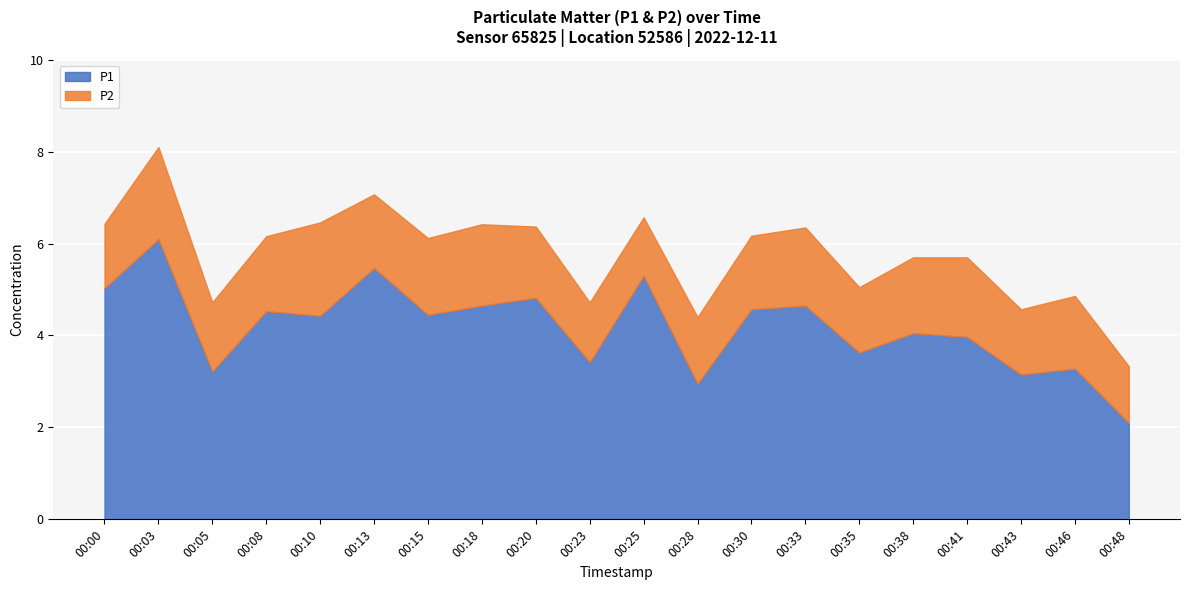

What is the value of the P2 point at the 15th from the left?

1.4